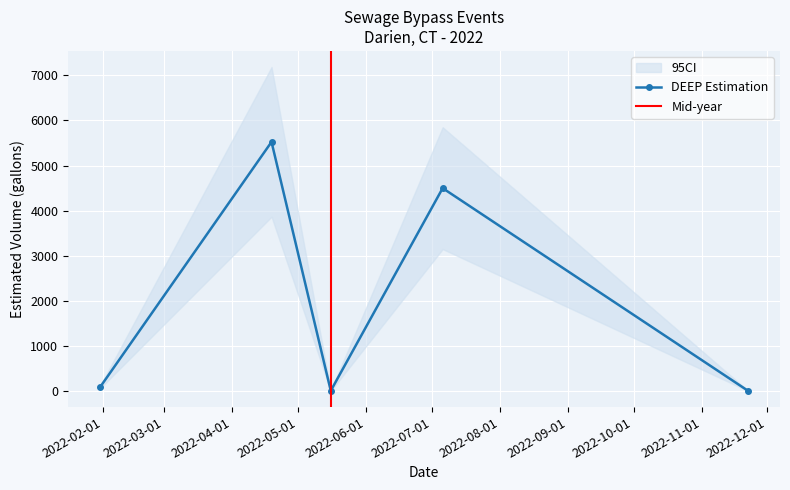

In DEEP Estimation, how many points are lower than both neighbors (excluding endpoints)?

1